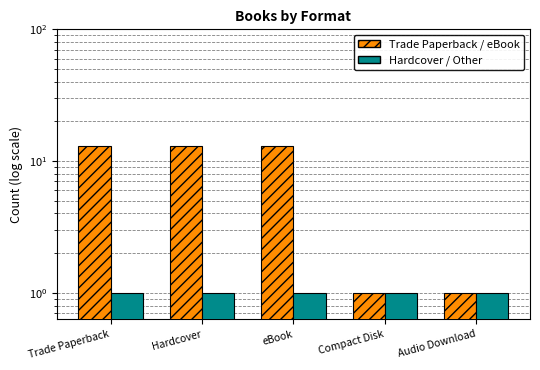

Reading left to right, list all the values displayed in this chart.

Trade Paperback: Trade Paperback=13	Hardcover=13	eBook=13	Compact Disk=1	Audio Download=1
Hardcover: Trade Paperback=1	Hardcover=1	eBook=1	Compact Disk=1	Audio Download=1